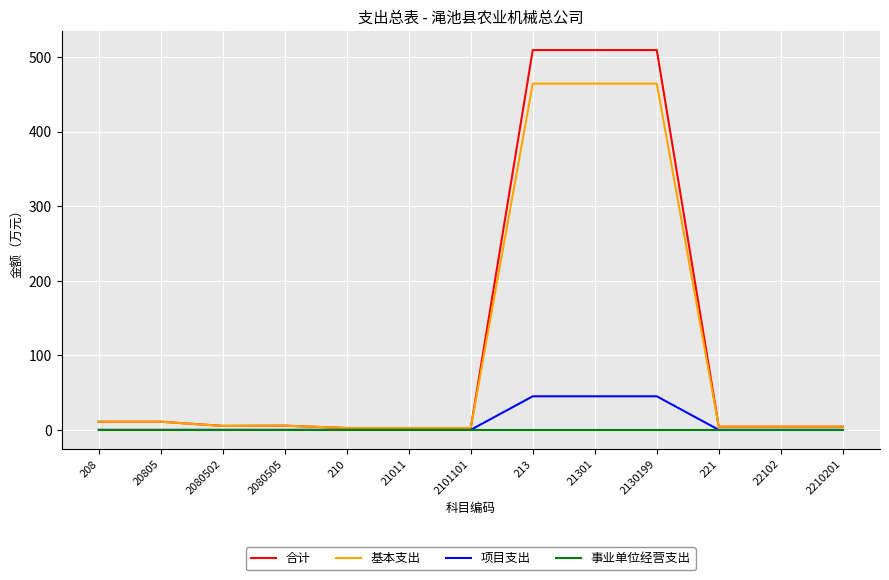

Is it true that 基本支出 equals 664.6 at 213?

False